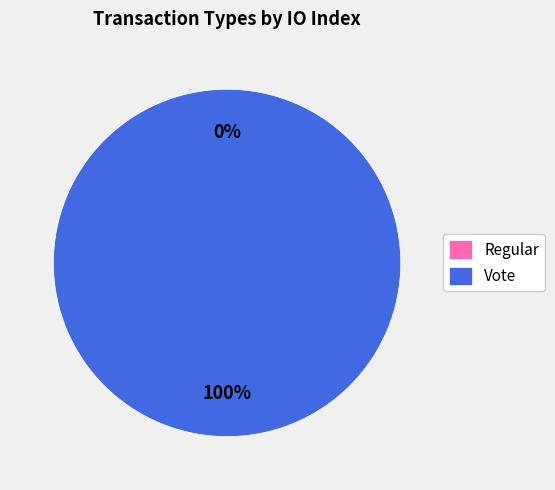

To the nearest percent, what is the average slice percentage?

50%